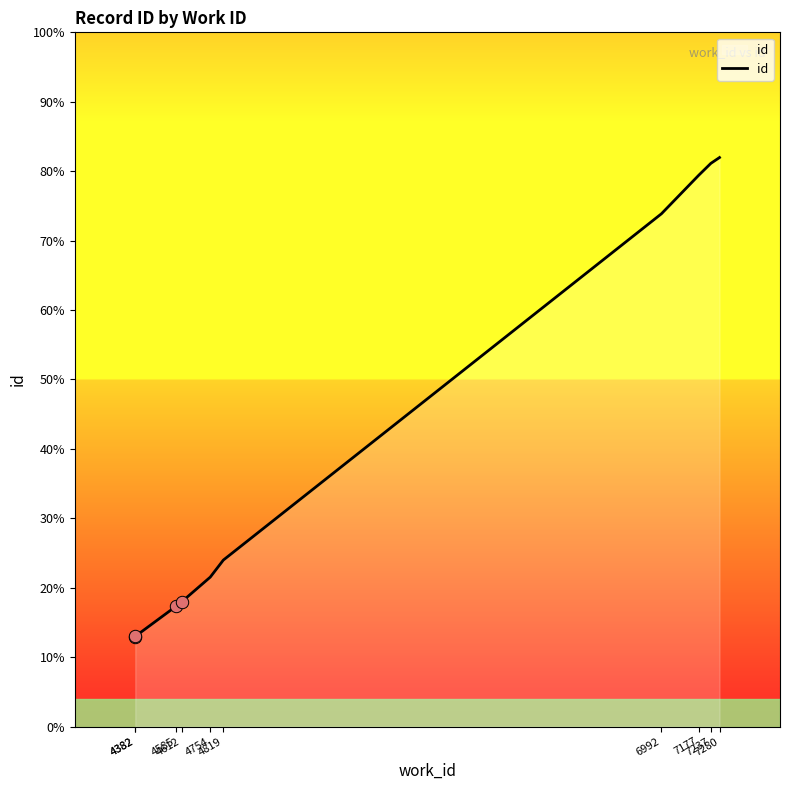

Which has a higher value, 4754 or 4819?

4819